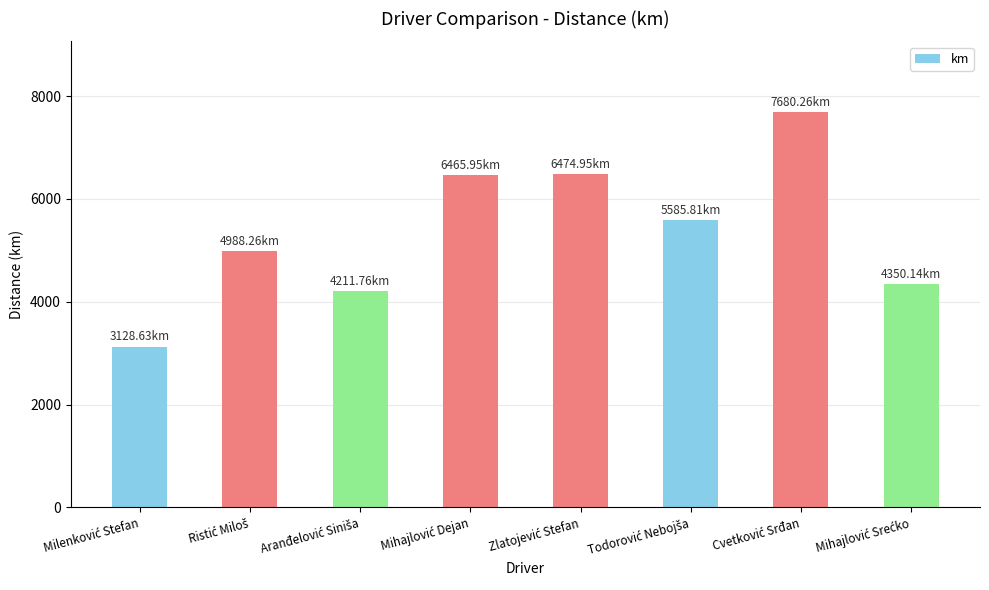

What is the sum of all values?

42885.8